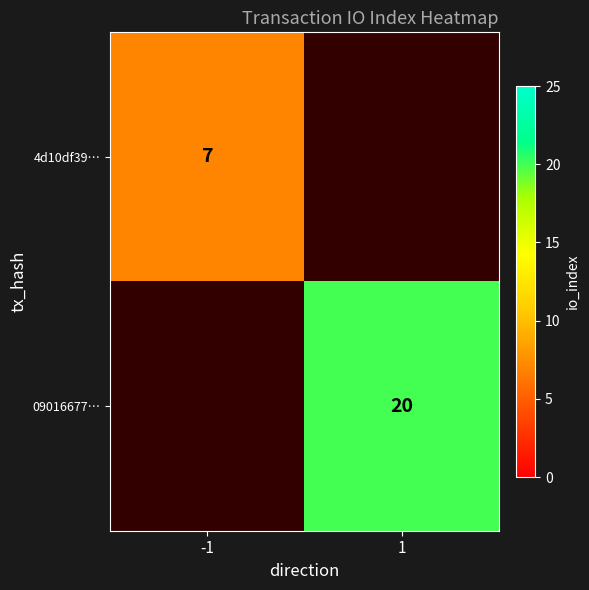

The 09016677… series shows 8 at 1. True or false?

False